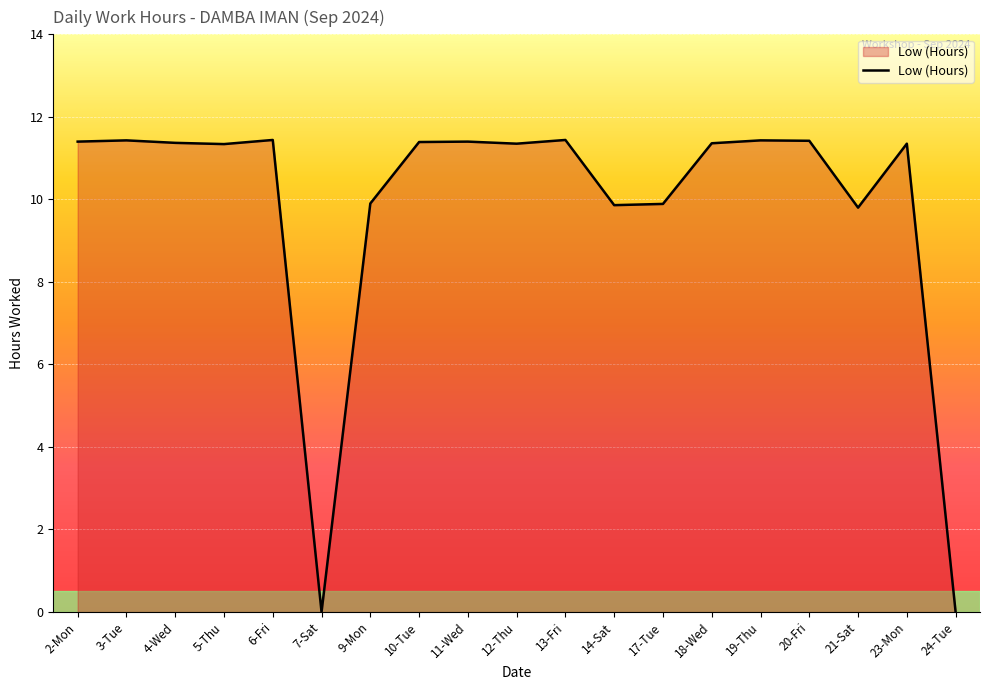

At which label does the data first exceed 11?

2-Mon